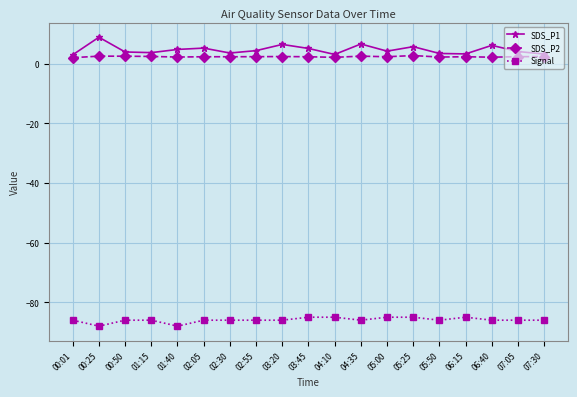

The value of SDS_P2 at 05:00 is 2.4. True or false?

True